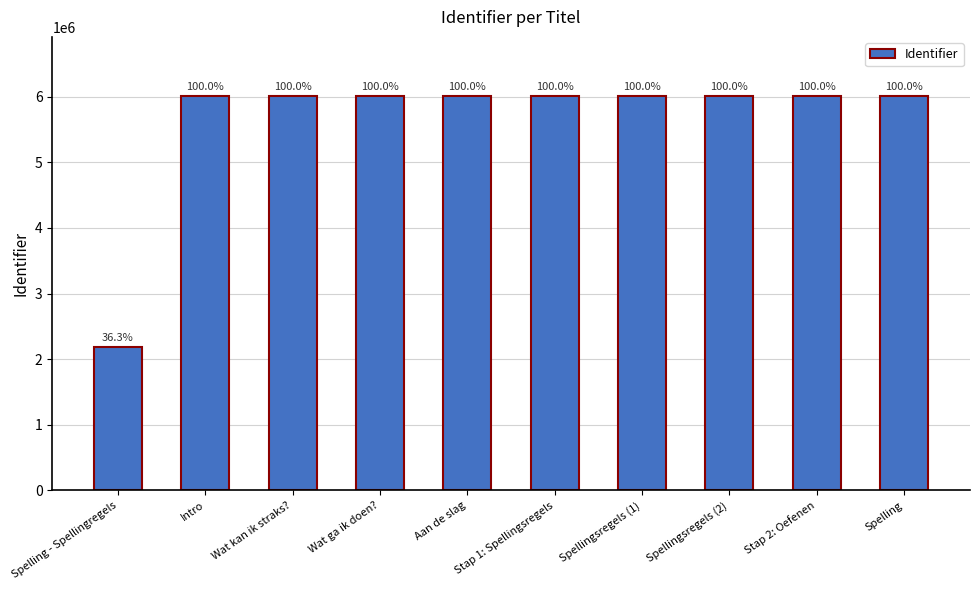

Reading left to right, list all the values displayed in this chart.

Spelling - Spellingregels=2184116	Intro=6009294	Wat kan ik straks?=6009296	Wat ga ik doen?=6009298	Aan de slag=6009300	Stap 1: Spellingsregels=6009301	Spellingsregels (1)=6009303	Spellingsregels (2)=6009305	Stap 2: Oefenen=6009306	Spelling=6009308